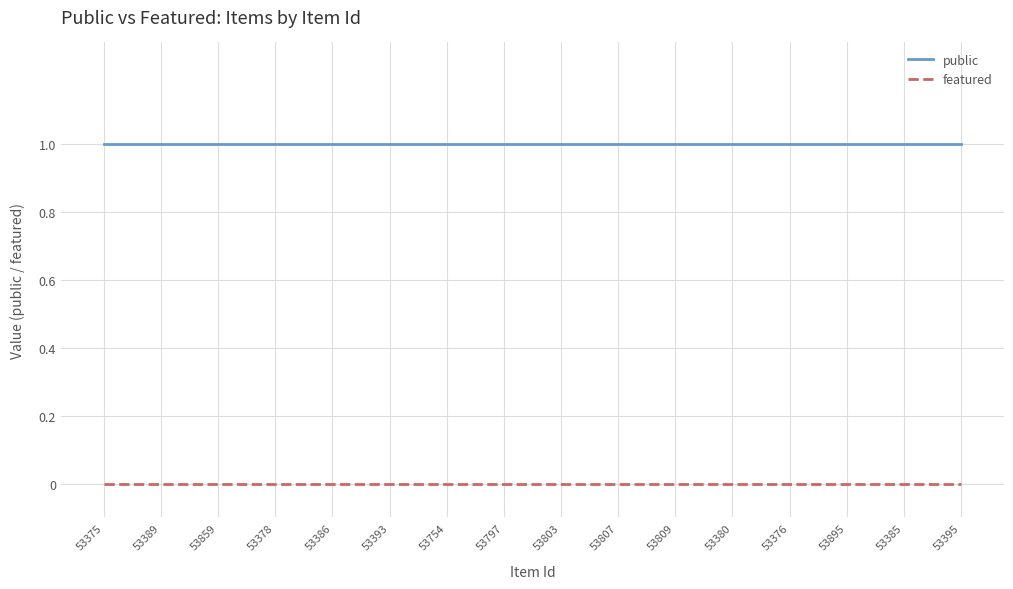

True or false: featured and public intersect in this chart.

False